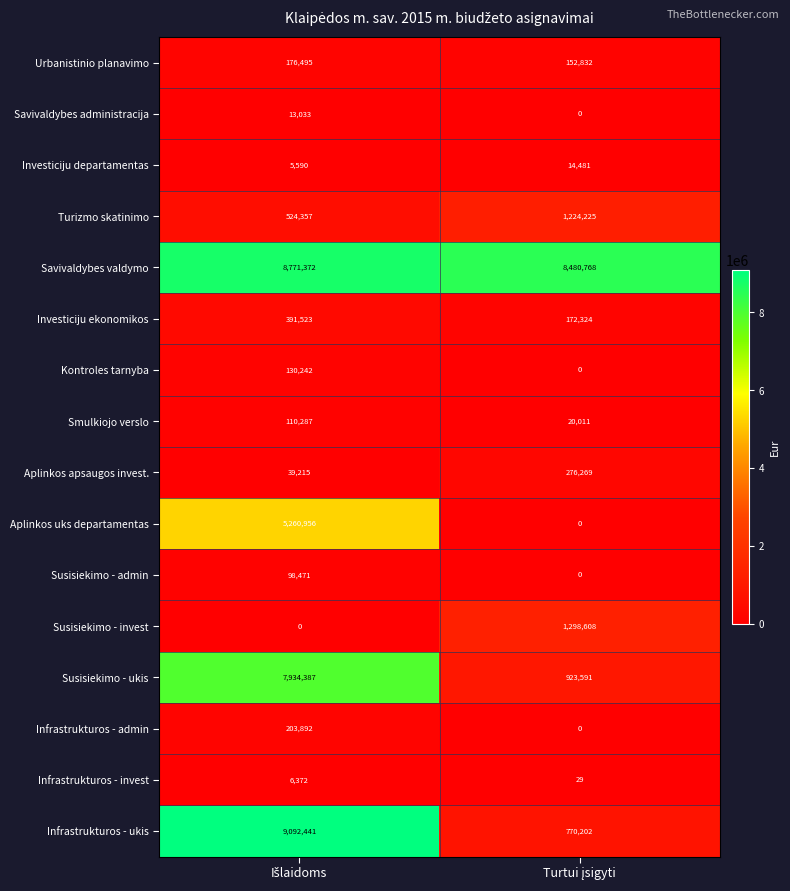

What is the difference between the maximum and minimum values in the Investiciju ekonomikos series?

219199